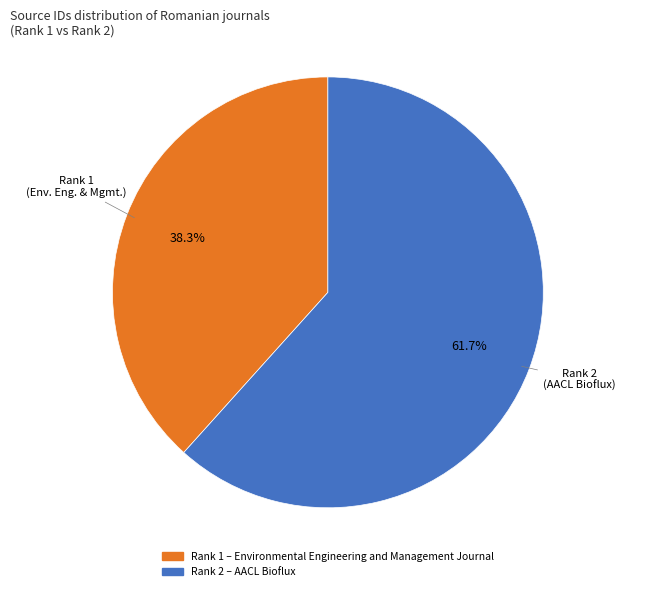

Does any single category account for the majority?

Yes